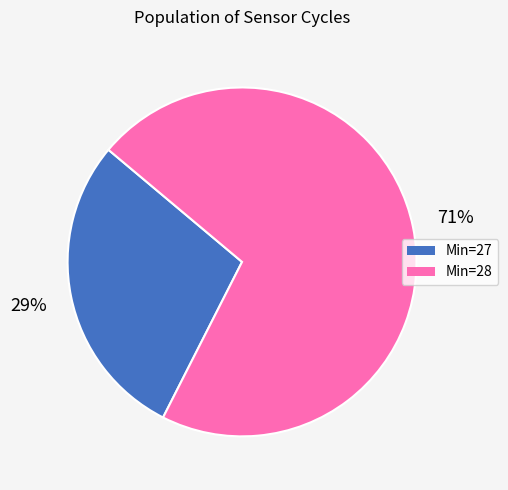

How many segments does this pie chart have?

2